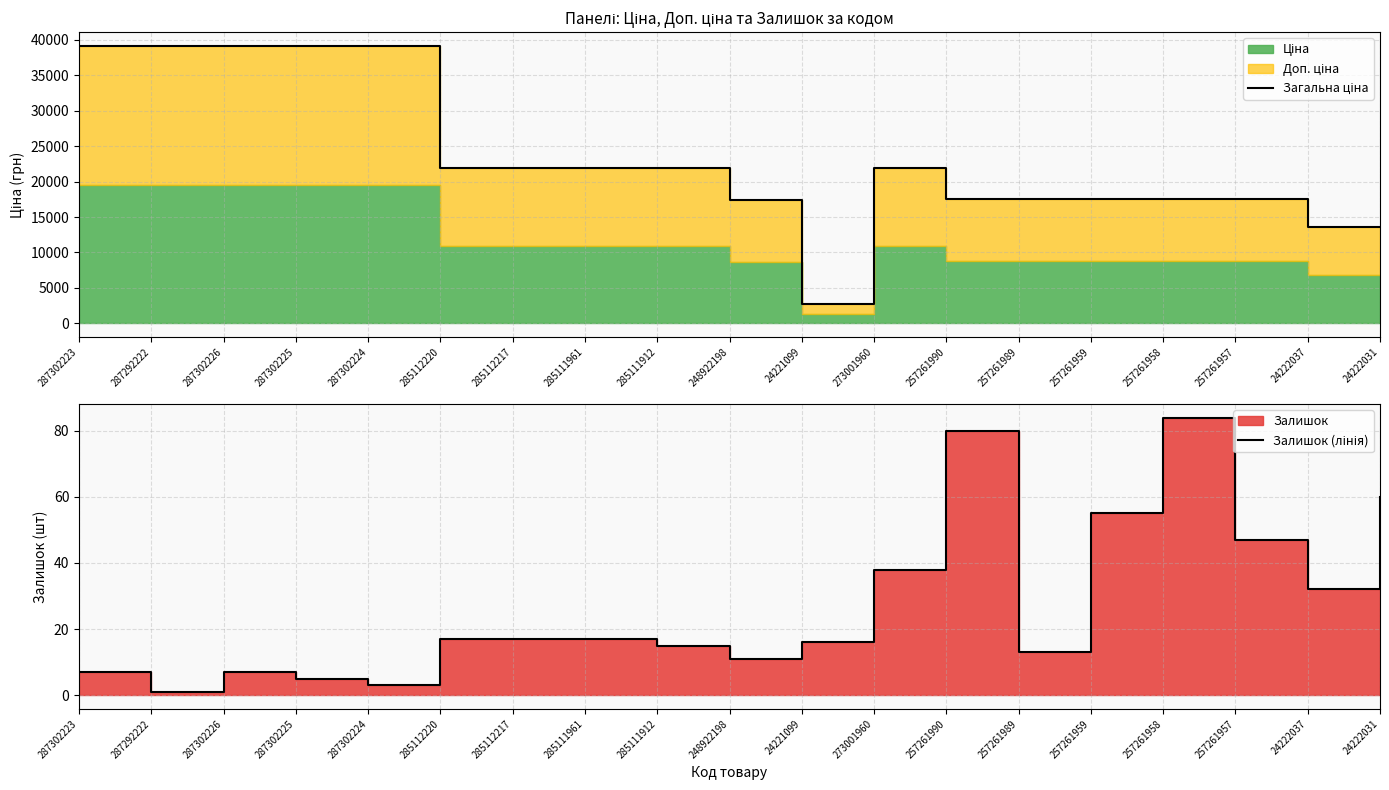

Read the Залишок (лінія) value at 285111912.

15.0